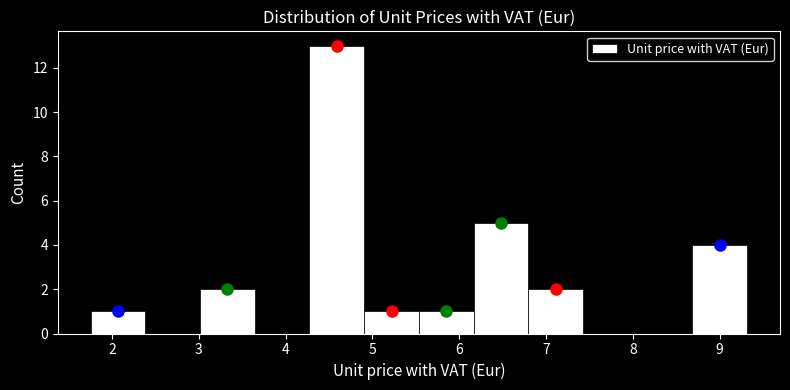

Reading left to right, list every bar in this chart as the range it spans on the x-axis followed by its height. Neither the bar edges nor the heights are printed on the chart, so give them approximately, as read against the axes.

1.8 to 2.4: 1
2.4 to 3.0: 0
3.0 to 3.6: 2
3.6 to 4.3: 0
4.3 to 4.9: 13
4.9 to 5.5: 1
5.5 to 6.2: 1
6.2 to 6.8: 5
6.8 to 7.4: 2
7.4 to 8.1: 0
8.1 to 8.7: 0
8.7 to 9.3: 4